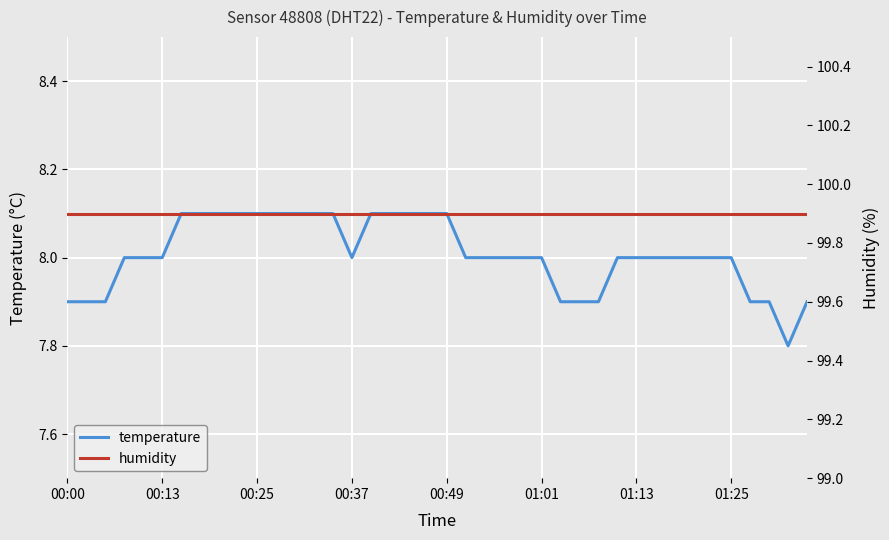

What is the lowest value of the temperature series?

7.8